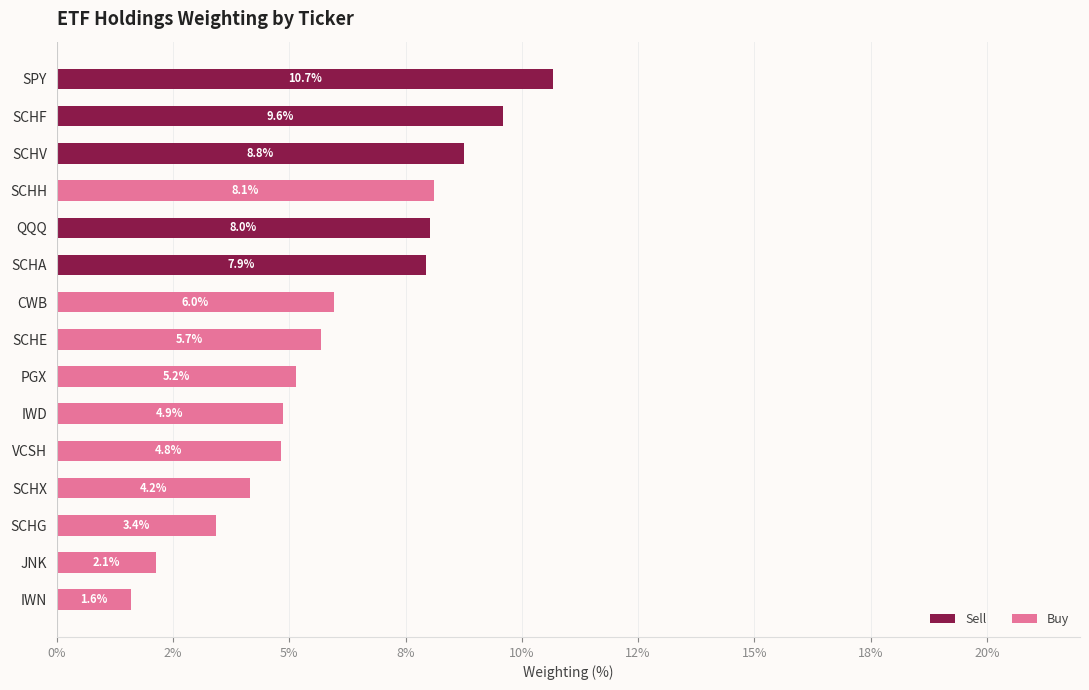

What are all the series names shown in the legend?

Sell, Buy